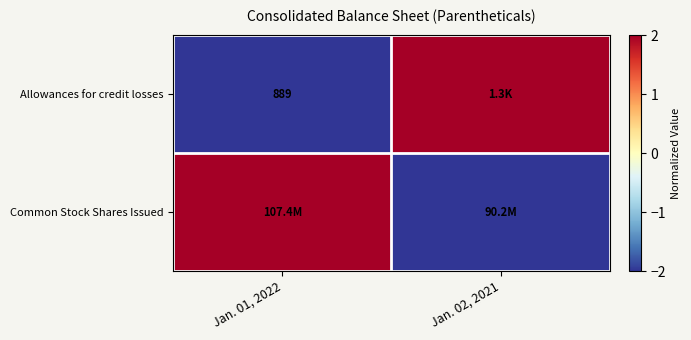

How many negative values does the row_1 series have?

1